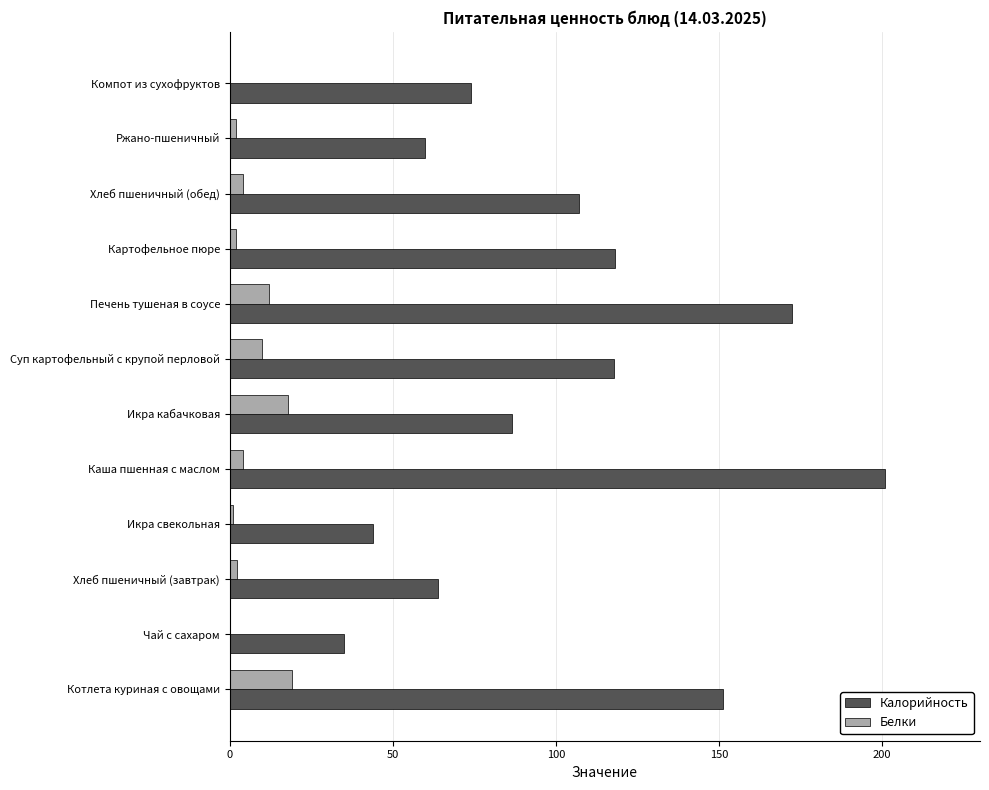

Which series changed the most between Хлеб пшеничный (обед) and Компот из сухофруктов?

Калорийность